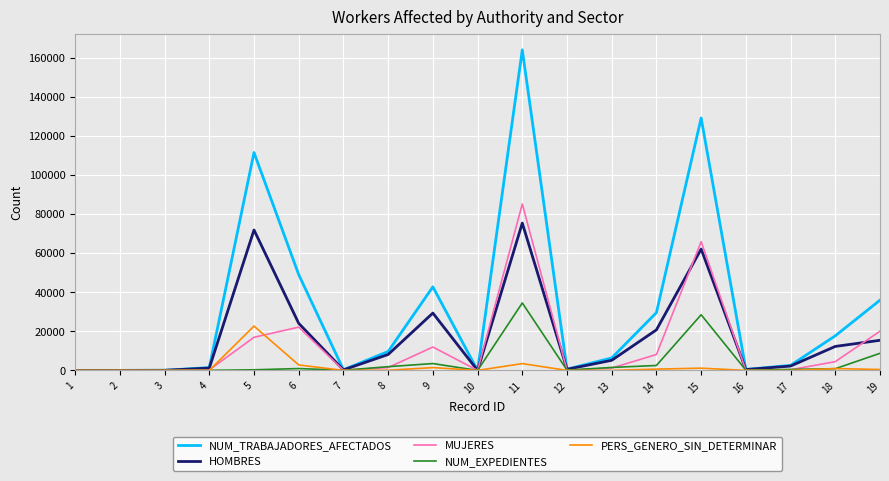

Which series has the widest spread of values?

NUM_TRABAJADORES_AFECTADOS